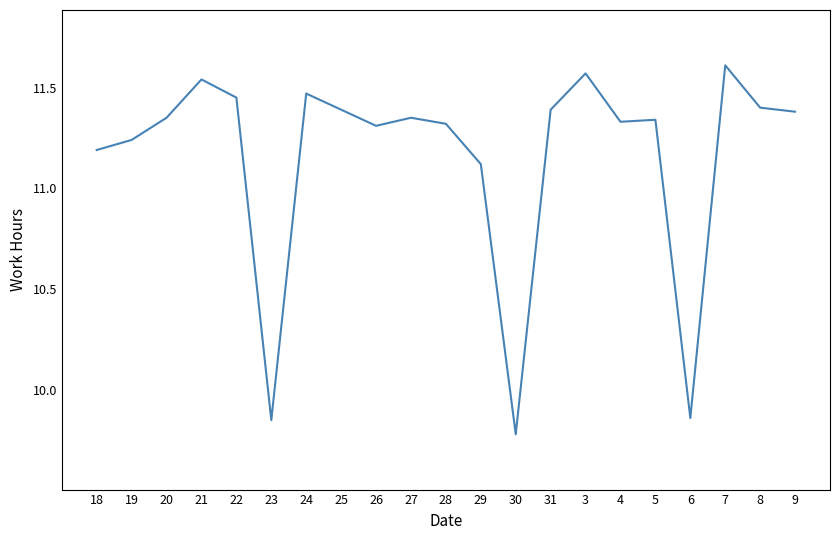

Which label corresponds to the smallest value in the chart?

30